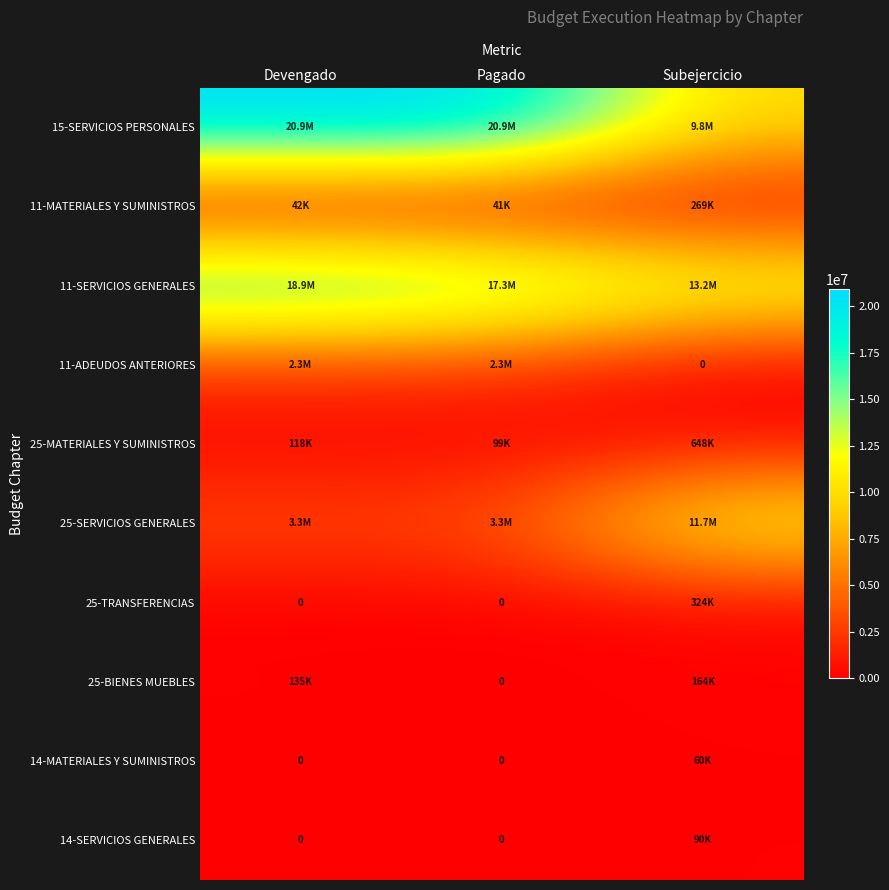

How many data points does each series have?

3